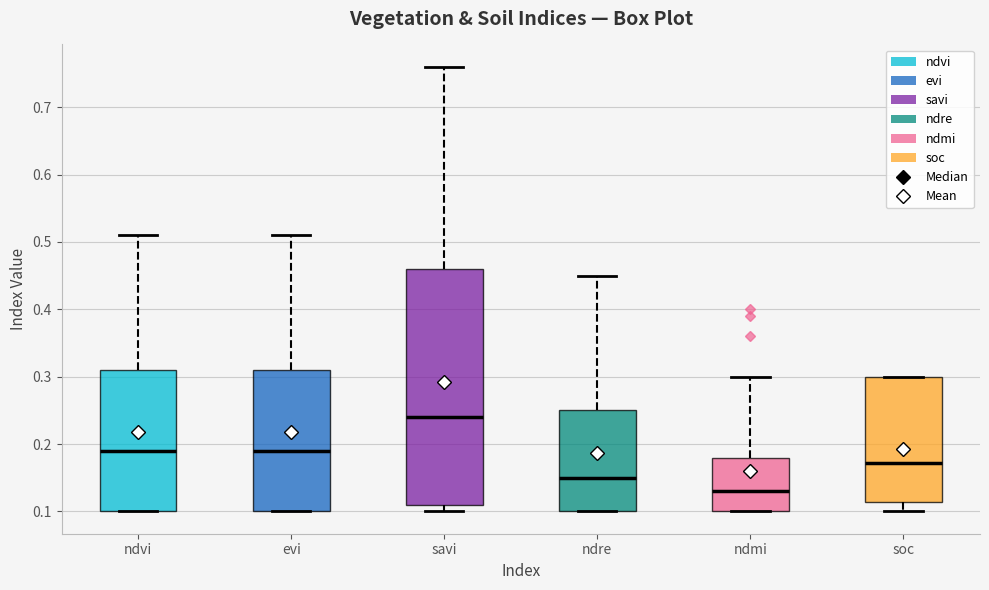

Where is the upper edge of the box for evi on the y-axis? The values are not printed on the chart, so give them approximately, as read against the axis.

0.31